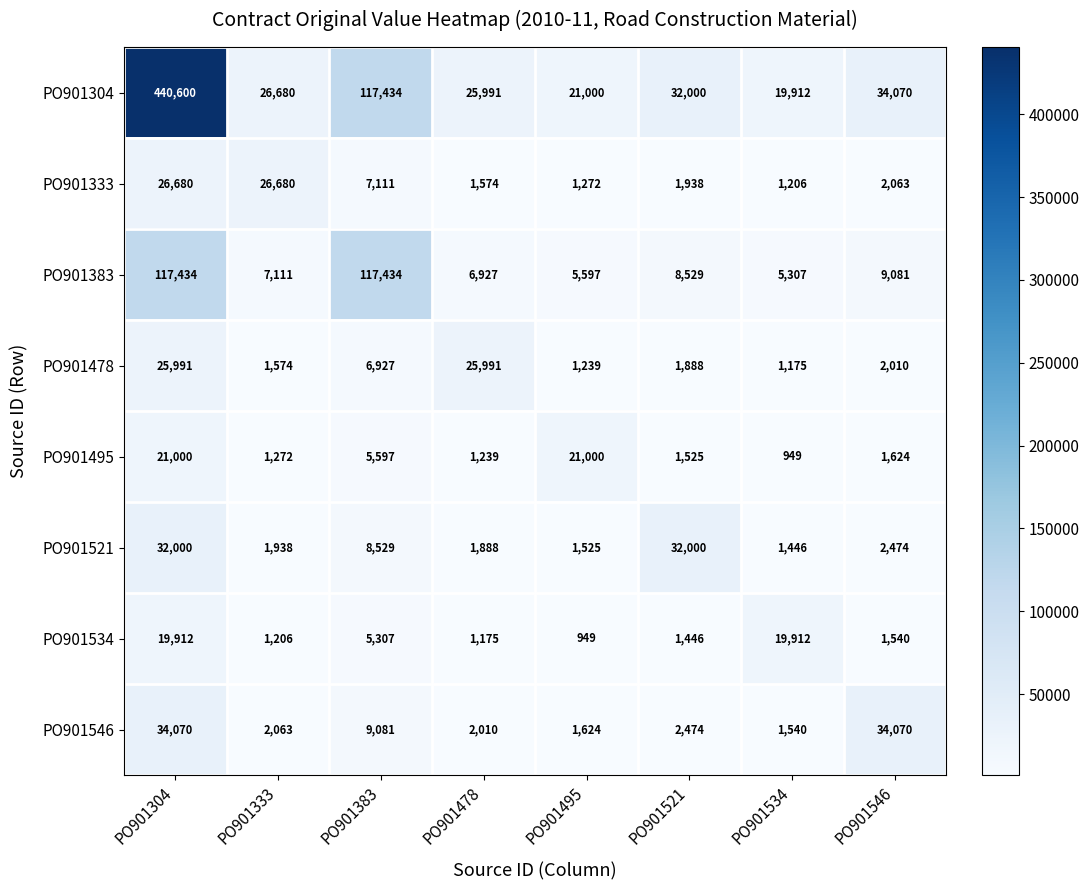

What is the total value across all series at PO901333?

68524